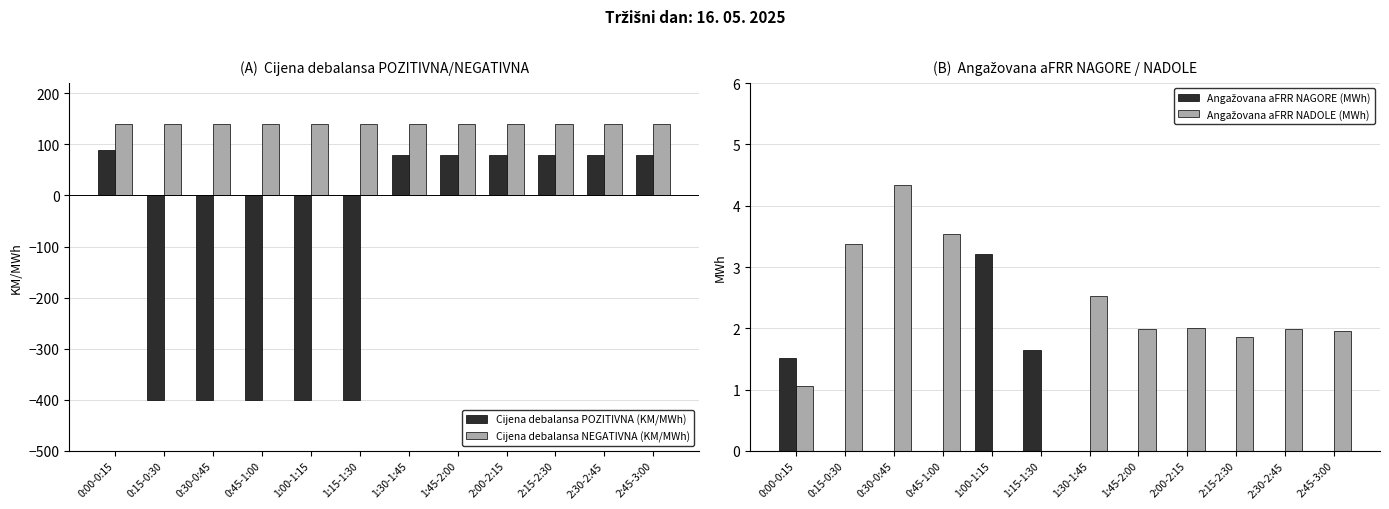

What position from the left is 1:30-1:45?

7